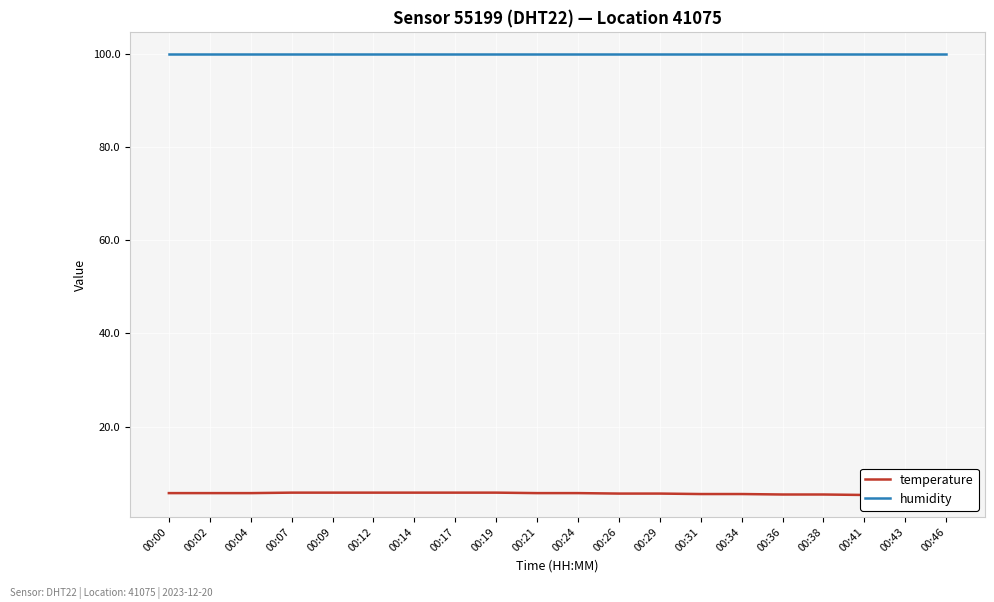

What value does the humidity series have at 00:00?

99.9